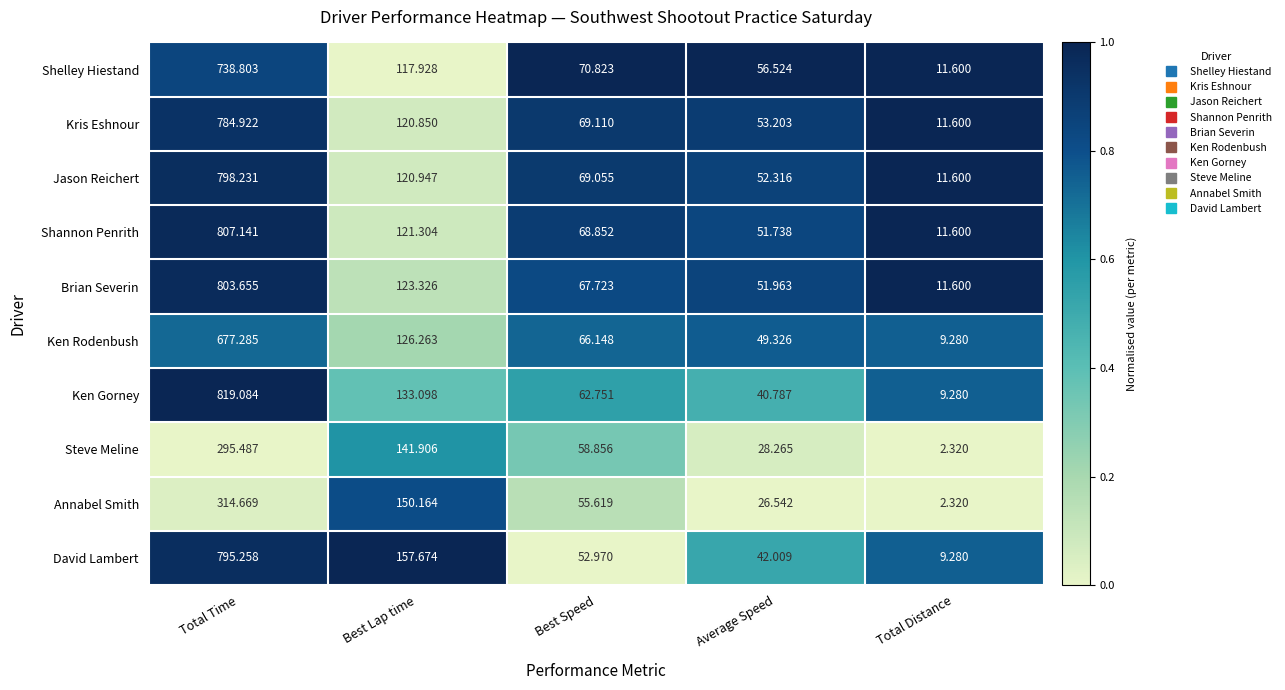

What is the total value across all series at Average Speed?

452.7